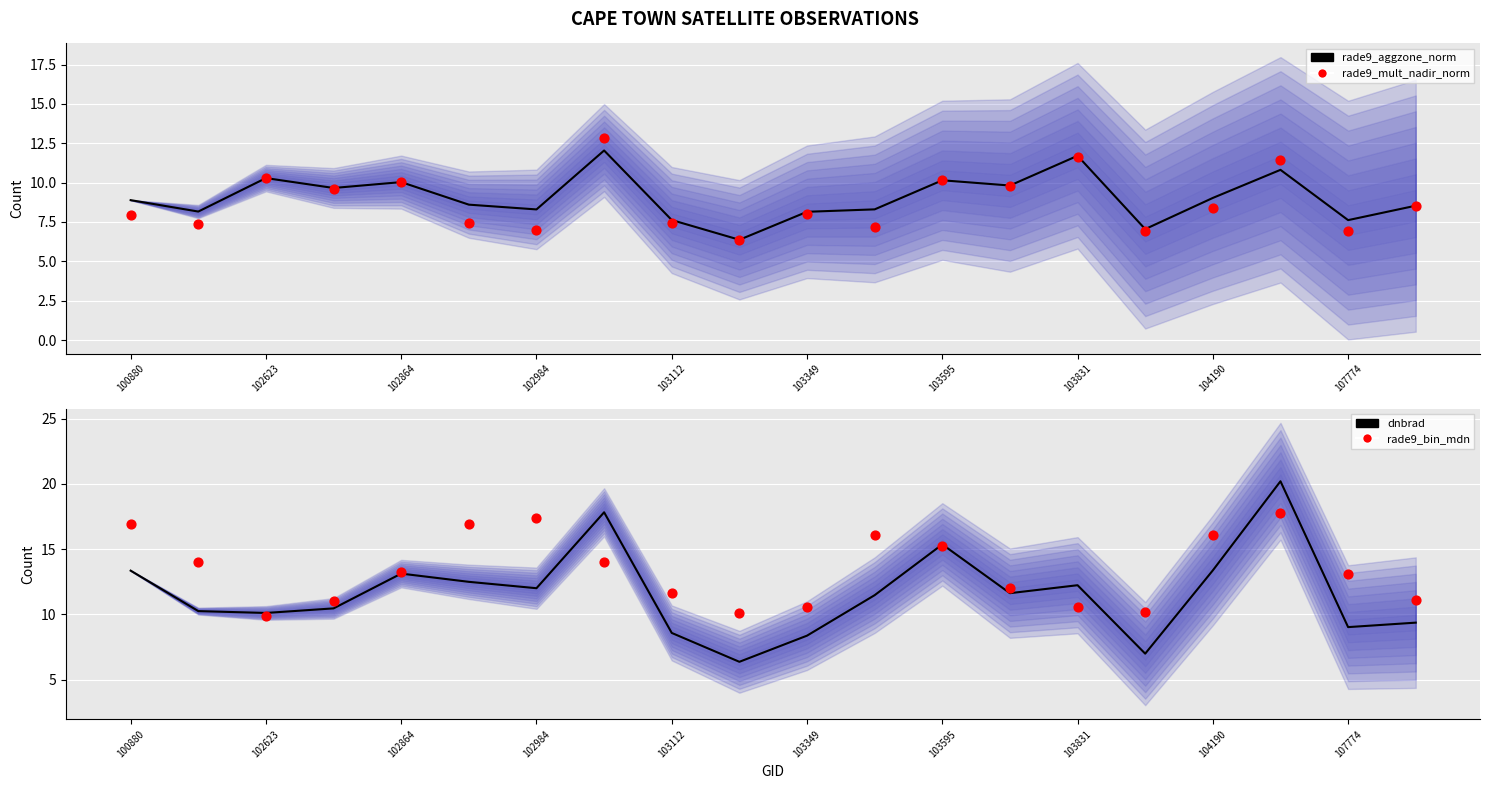

Which series contains the lowest Y value?

dnbrad